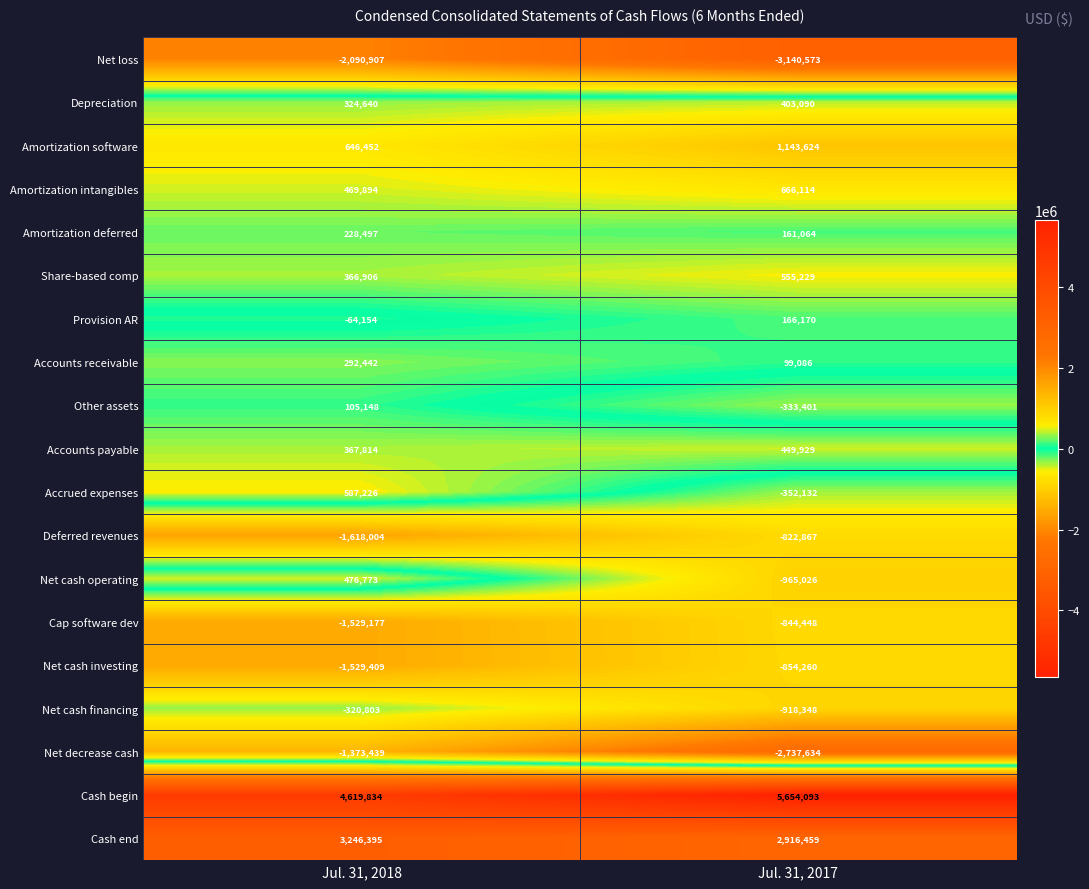

The Net decrease cash series shows -1373439 at Jul. 31, 2018. True or false?

True